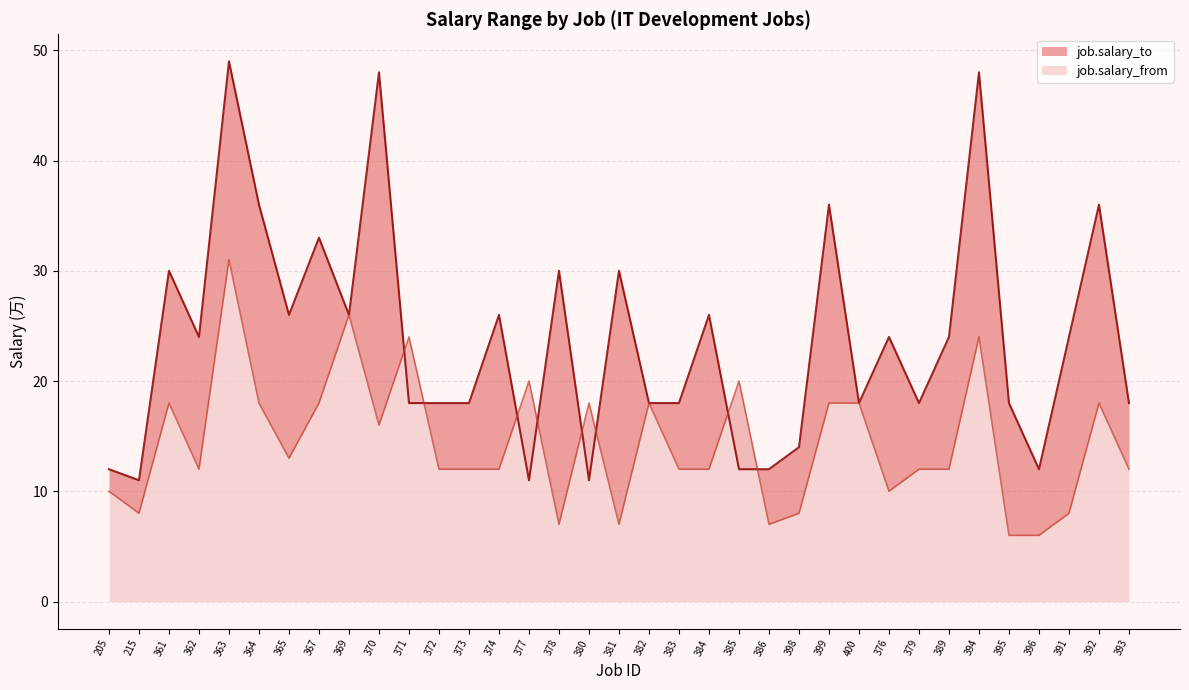

Which series has the largest range (max minus min)?

job.salary_to